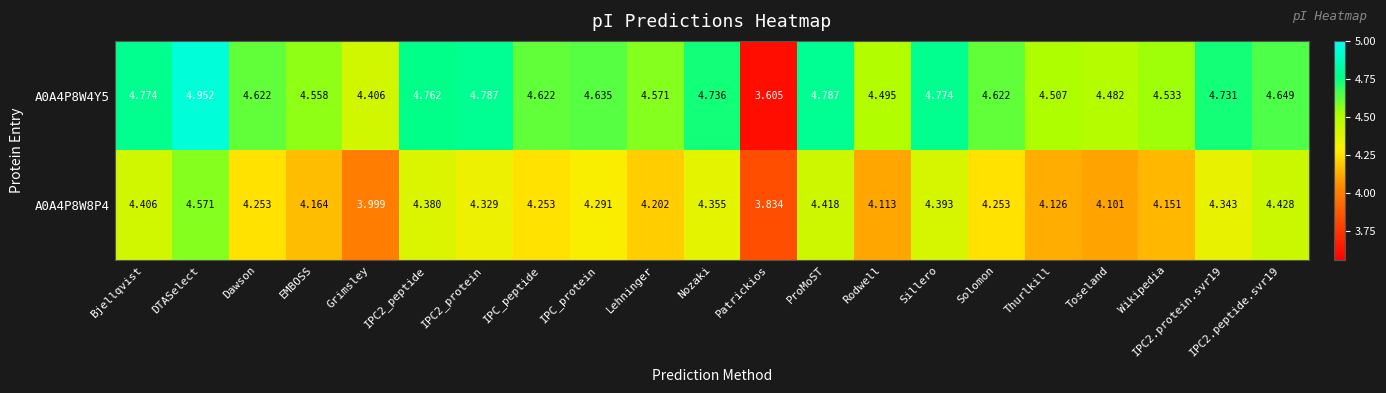

At which category is the sum across all series the highest?

DTASelect